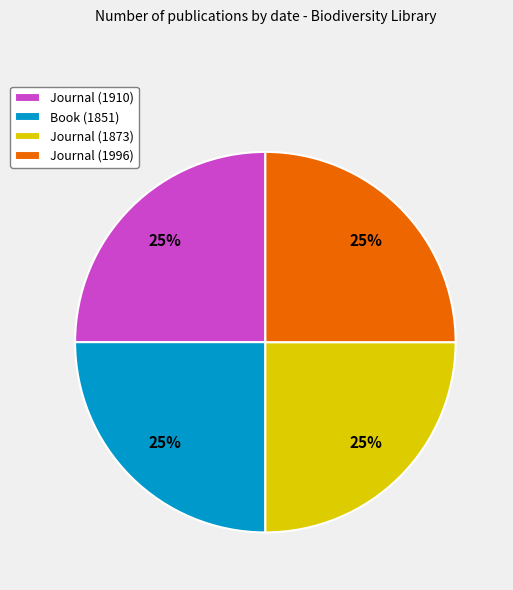

To the nearest percent, what is the average slice percentage?

25%